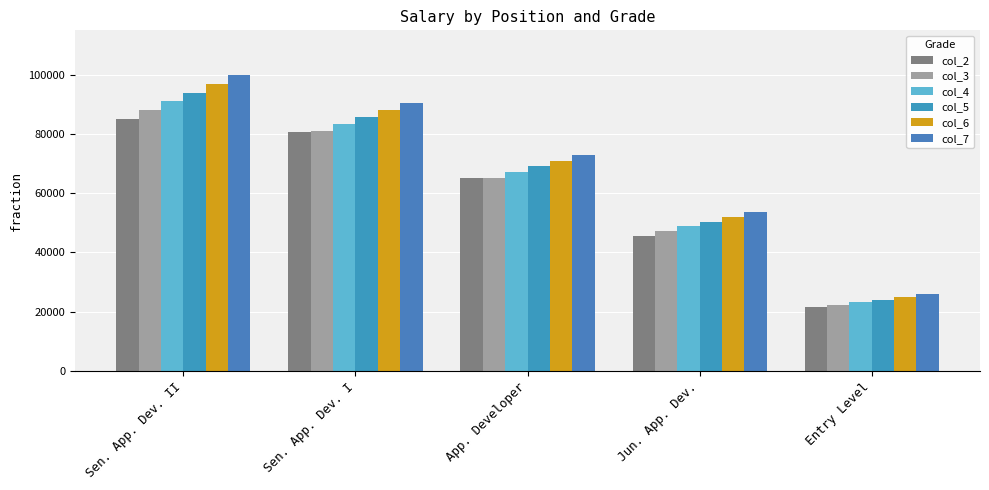

What position from the right is Entry Level?

1